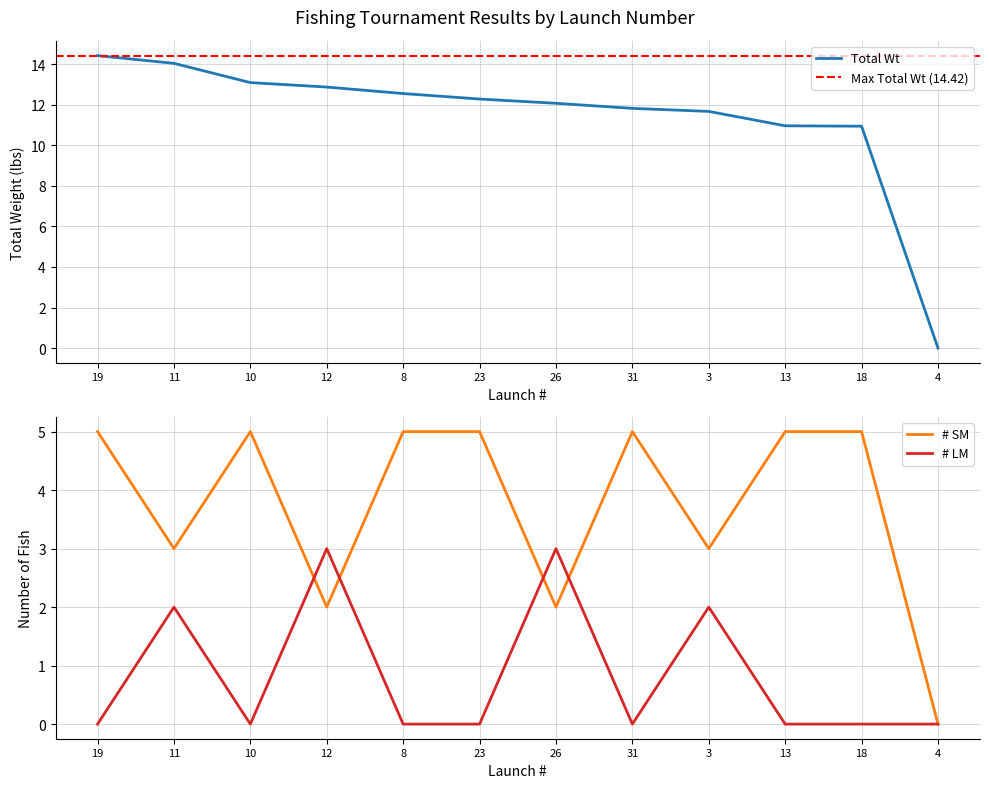

True or false: Total Wt and # SM cross at least once.

False